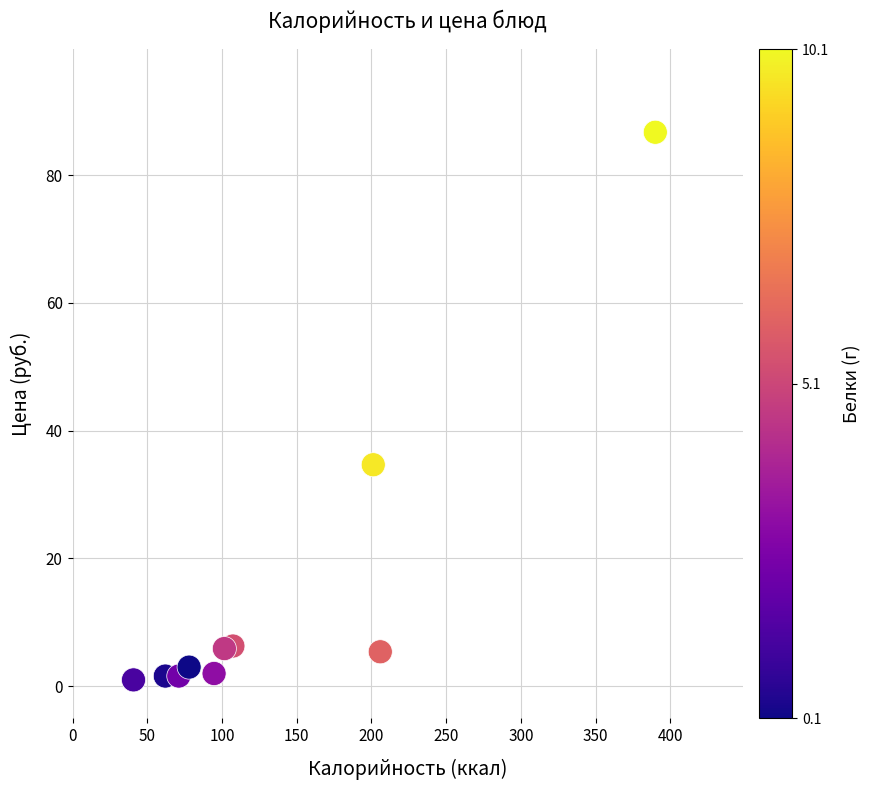

What Y value in the scatter plot is closest to 43?

34.7